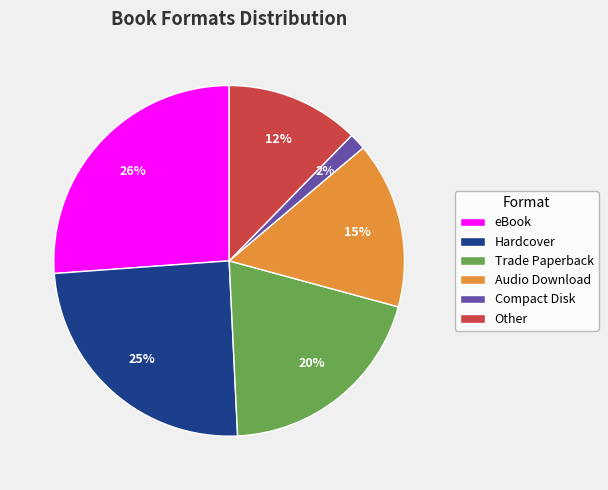

Is there a majority slice in this chart?

No